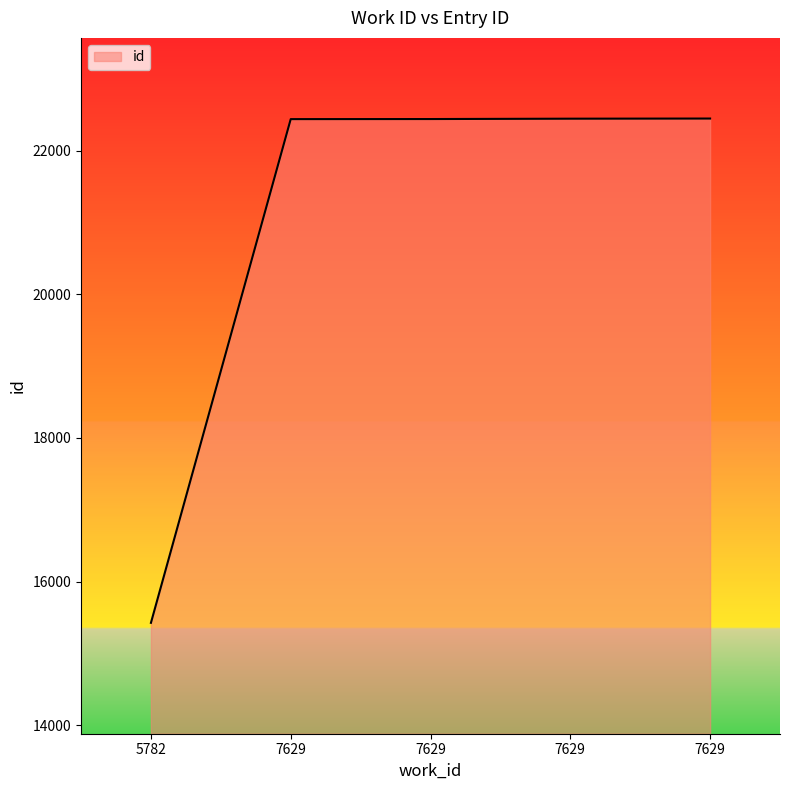

How many lines are shown in the chart?

1